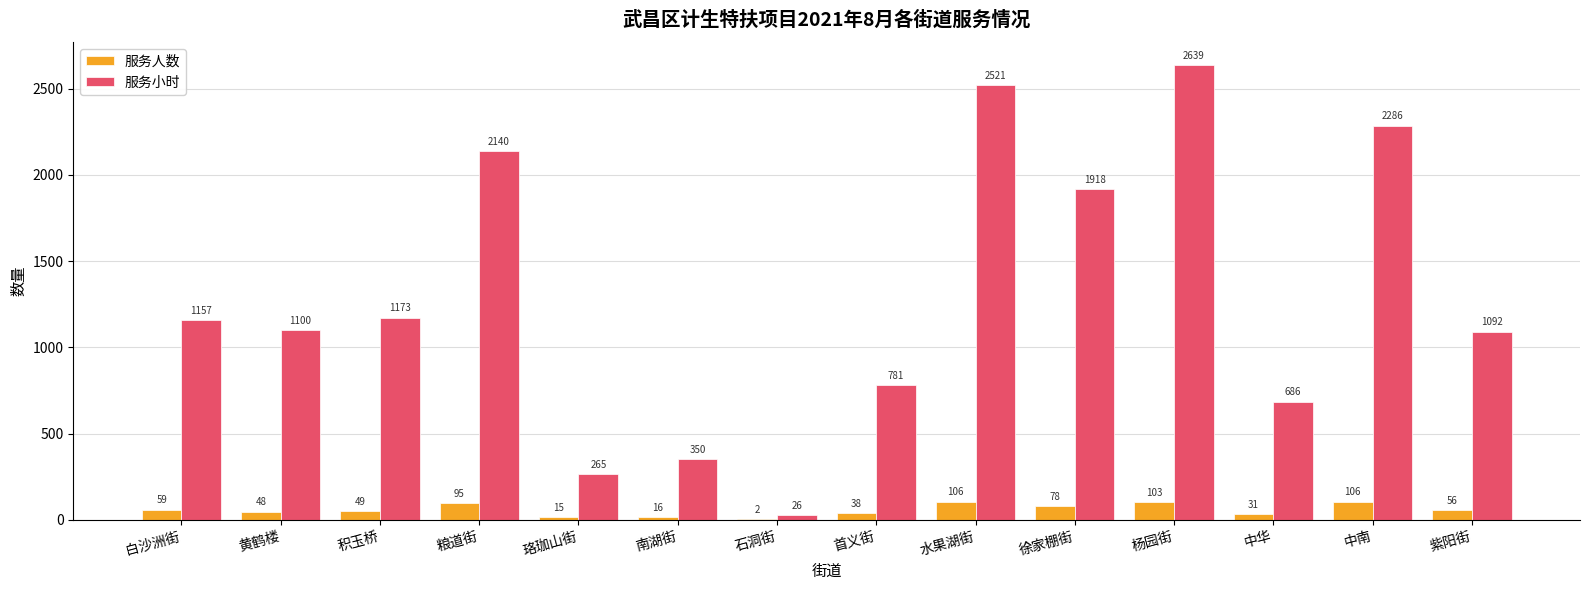

What is the sum of the 服务人数 values at 徐家棚街 and 南湖街?

94